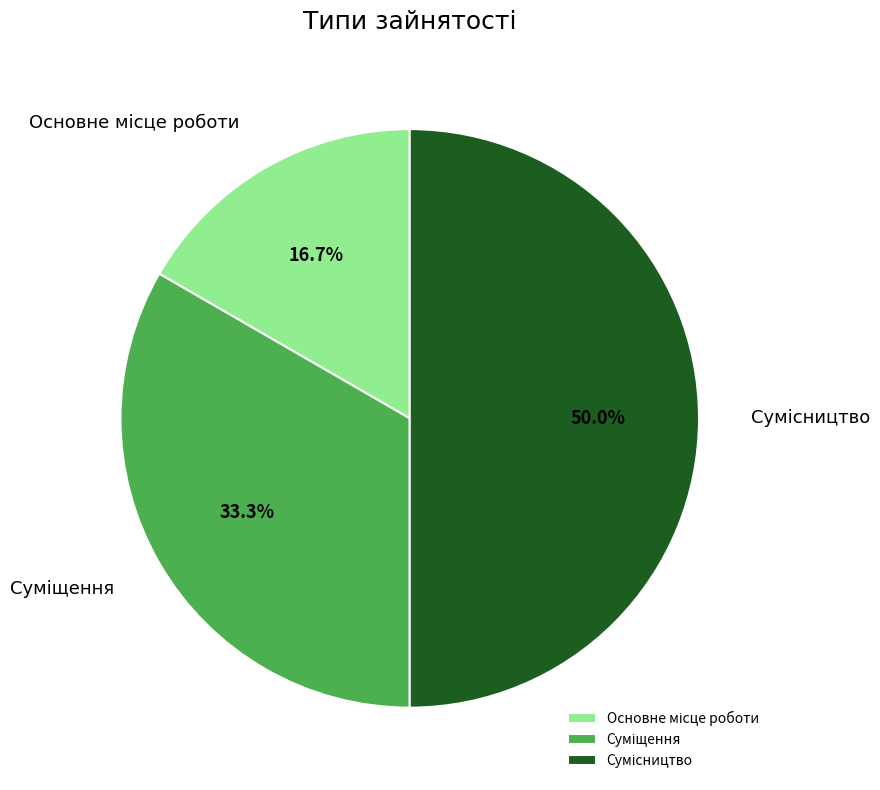

To the nearest percent, what is the average slice percentage?

33%